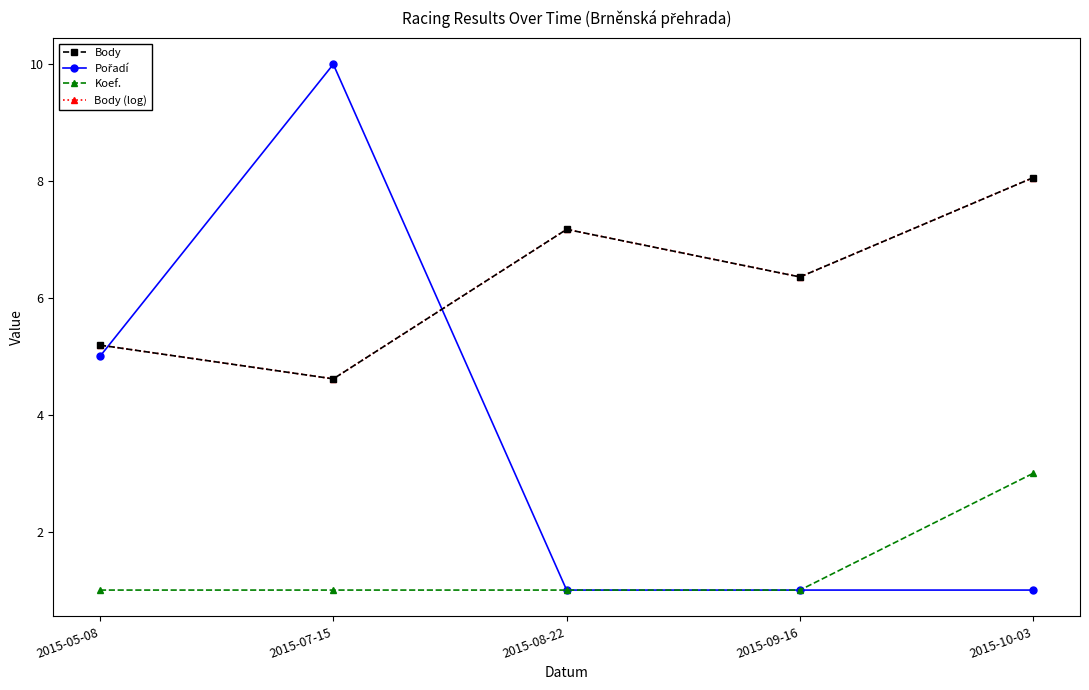

What is the value of the Body point at the 3rd from the left?

7.2